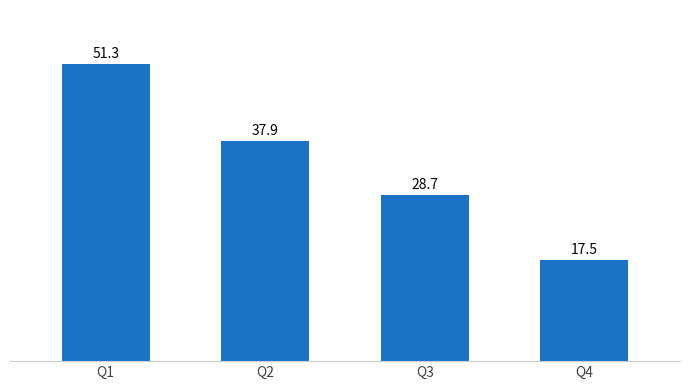

Between Q1 and Q2, which is larger?

Q1